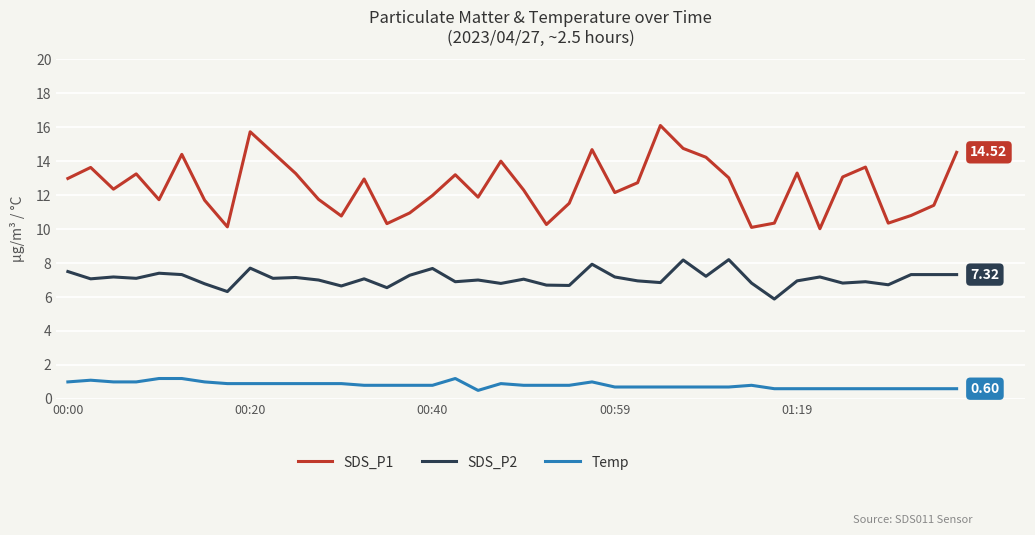

Which series has the largest range (max minus min)?

SDS_P1